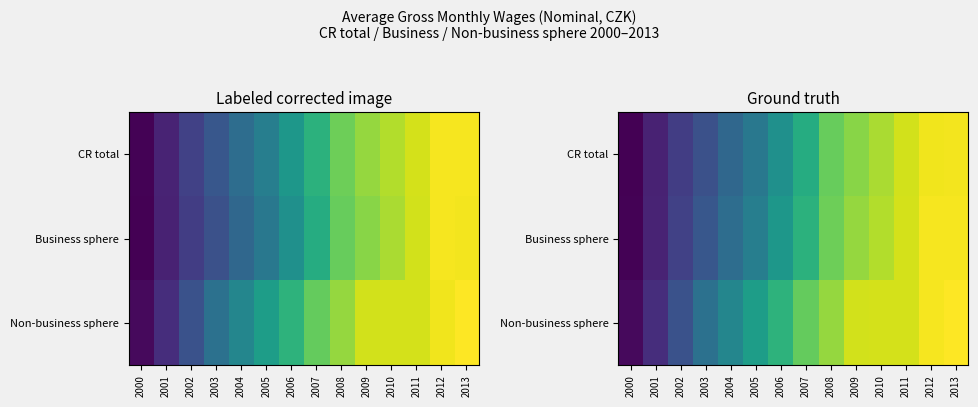

What is the total value across all series at 2006?

59767